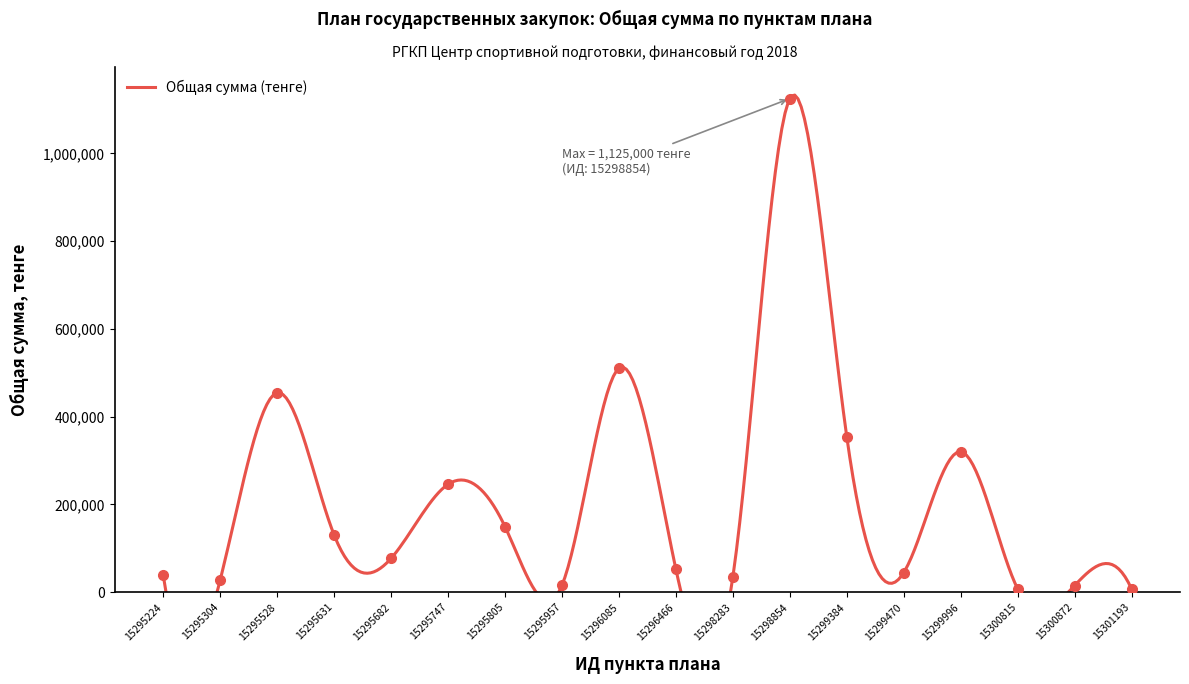

Where is the data nearest to the value 566194?

15296085